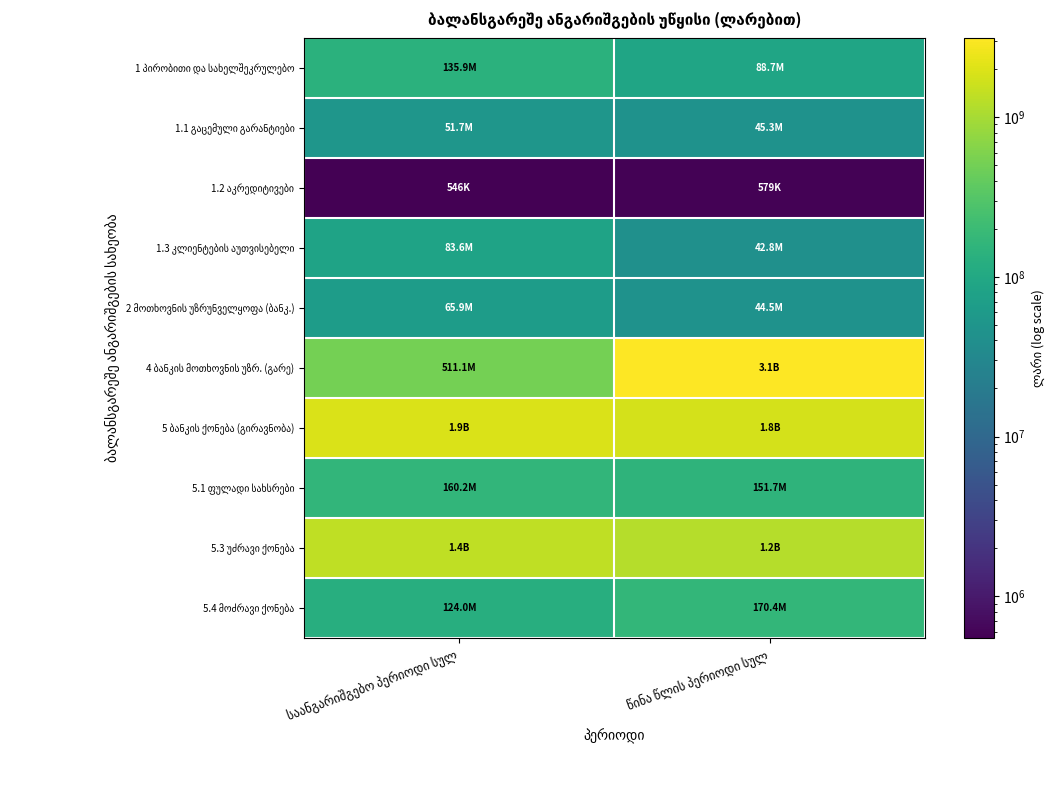

Rank the categories by 1.3 კლიენტების აუთვისებელი value from highest to lowest.

საანგარიშგებო პერიოდი სულ, წინა წლის პერიოდი სულ